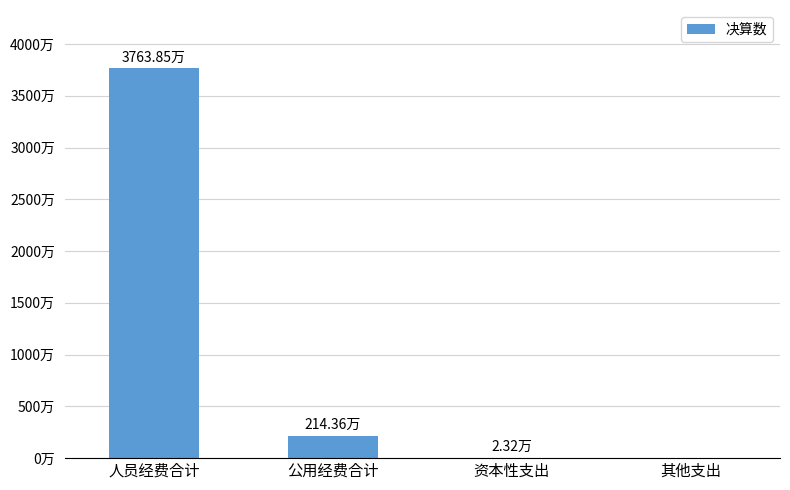

True or false: the data shows 11557836.2 at 其他支出.

False